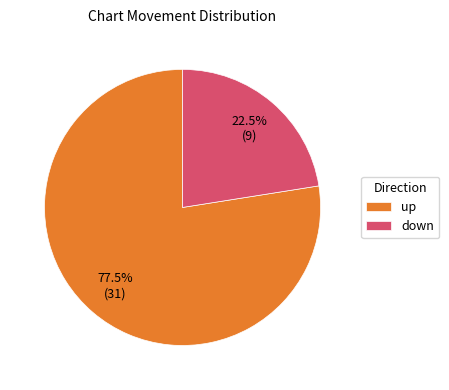

True or false: down accounts for 34% of the total.

False